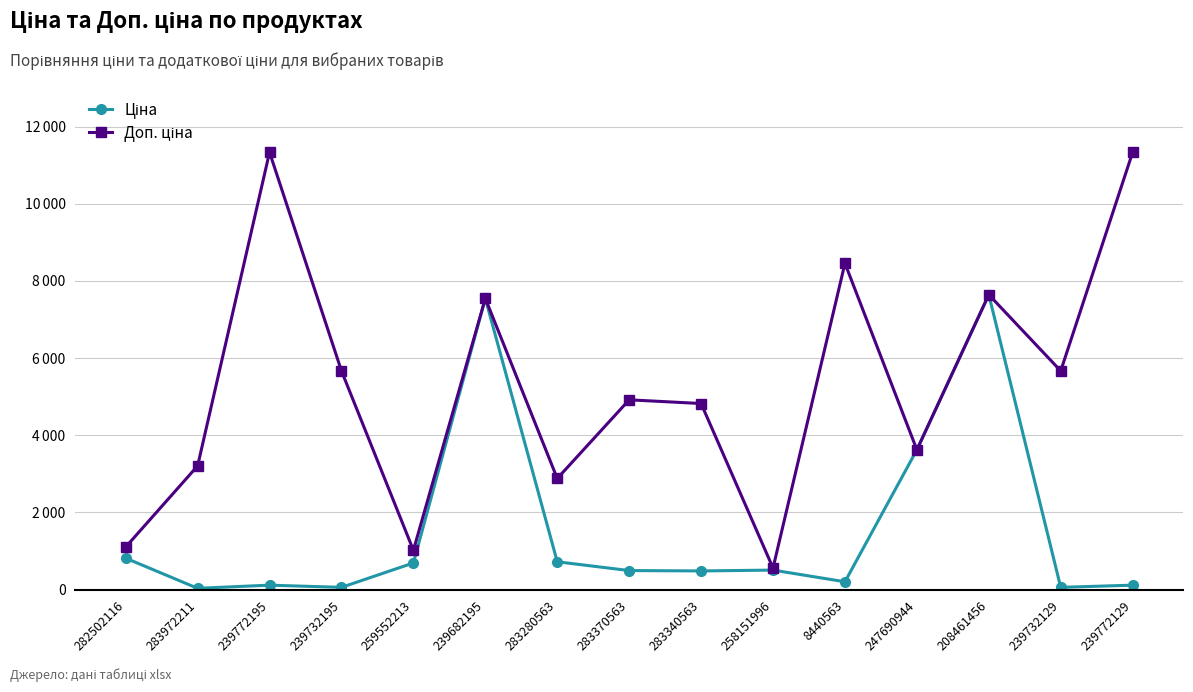

What is the sum of the Доп. ціна values at 239732195 and 282502116?

6768.8